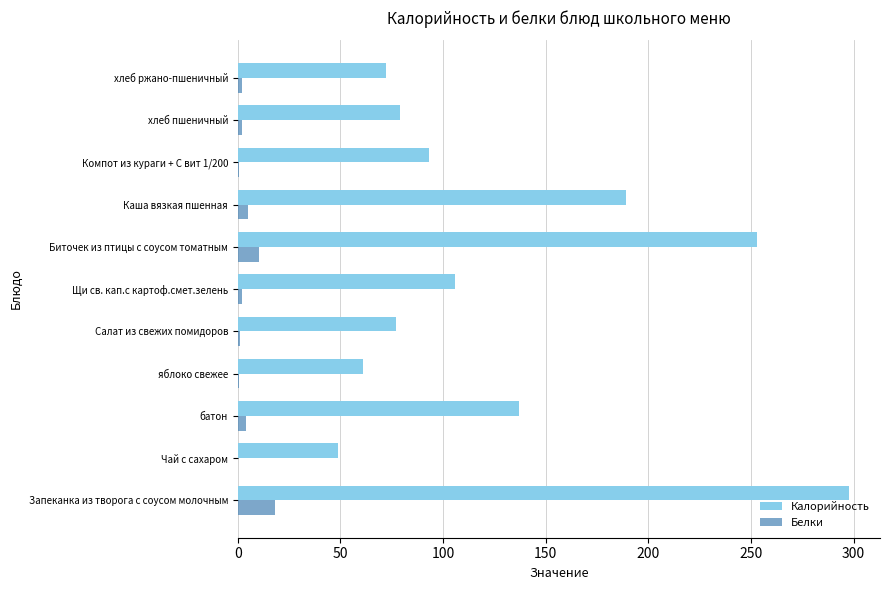

Which series has the largest total across all categories?

Калорийность